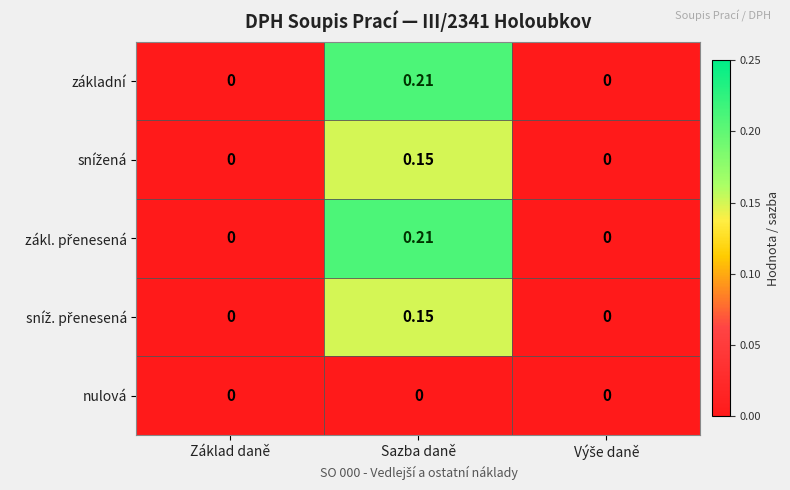

How many distinct data groups are displayed?

5